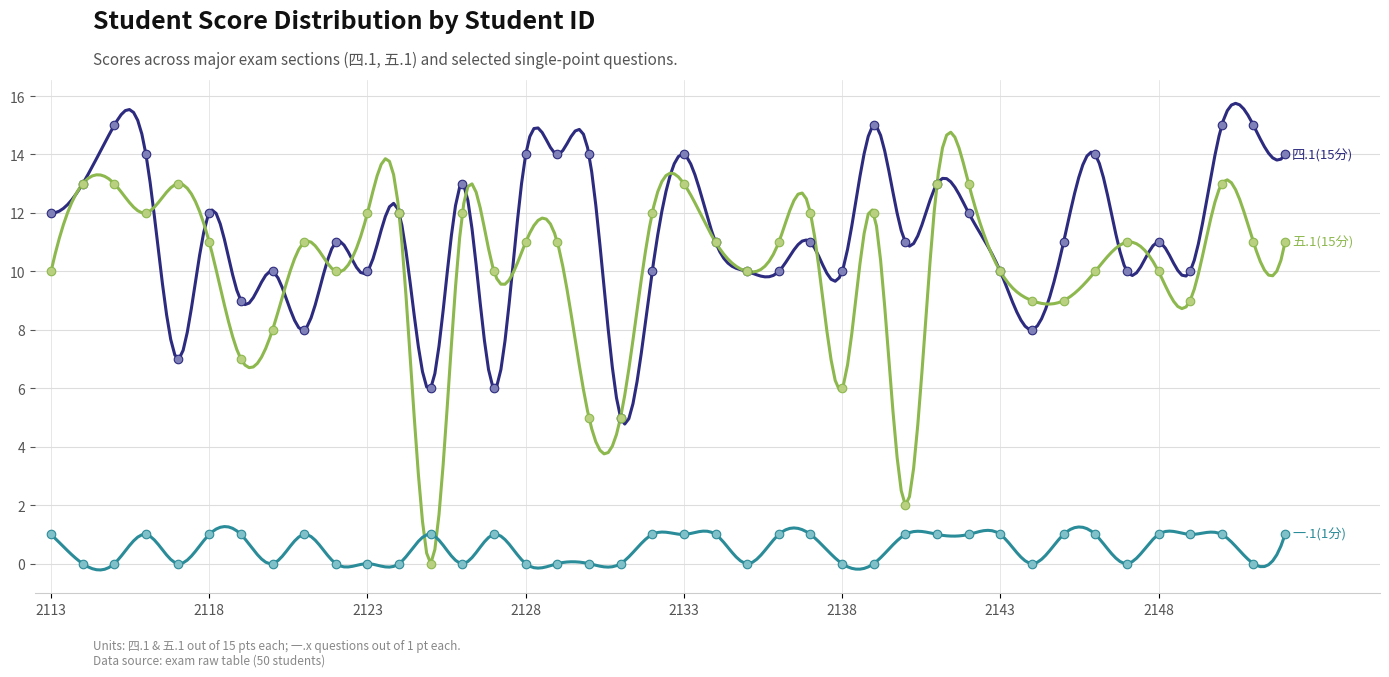

At which category is the sum across all series the highest?

2021082150